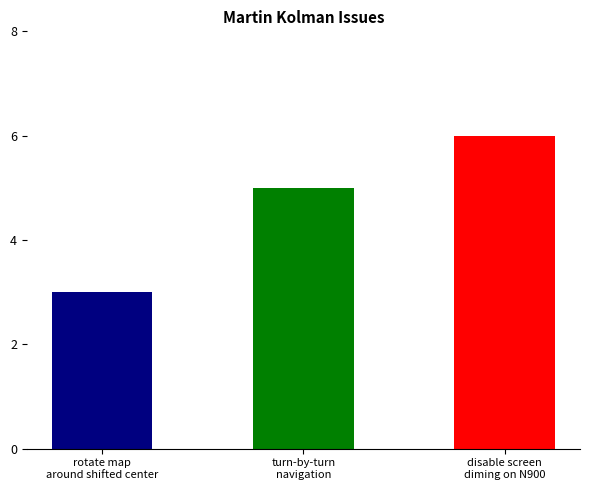

The value at disable screen
diming on N900 is 6. True or false?

True